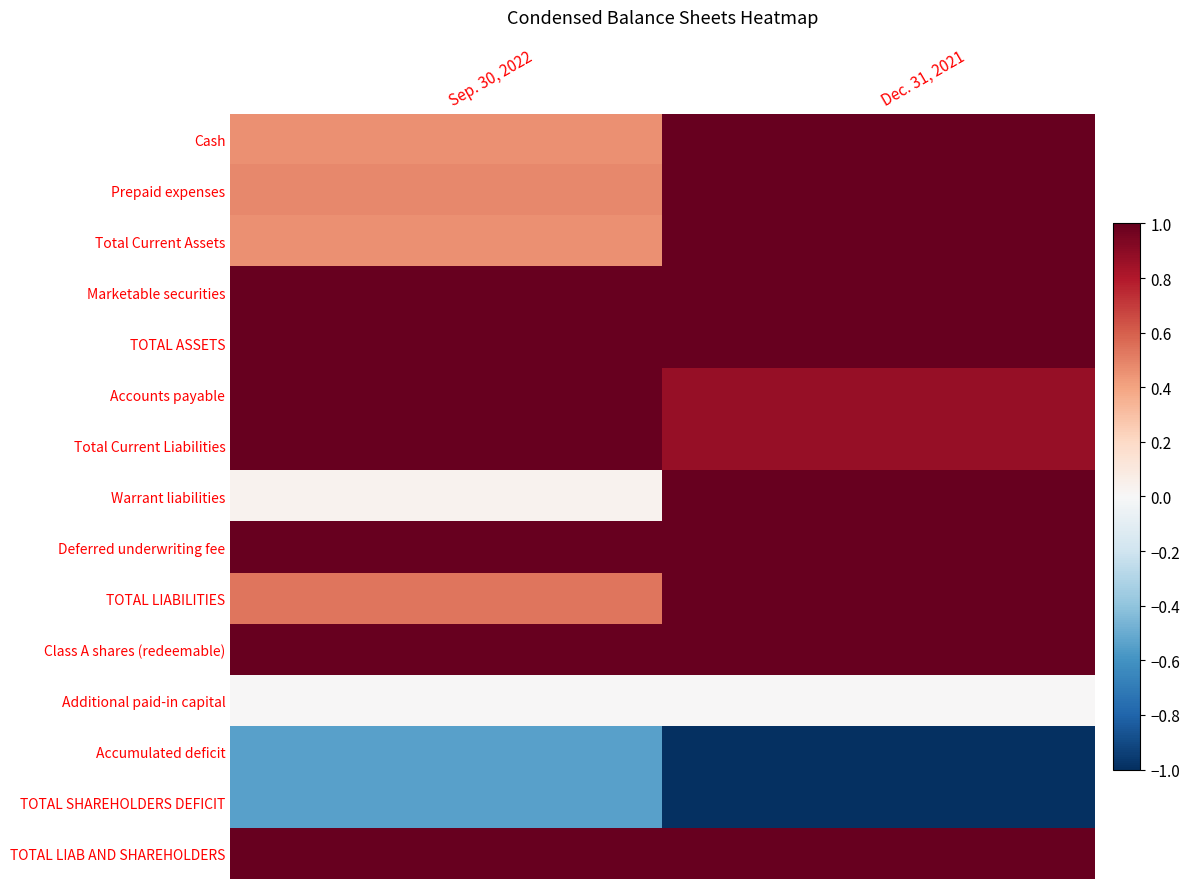

Which series has the largest total across all categories?

Deferred underwriting fee